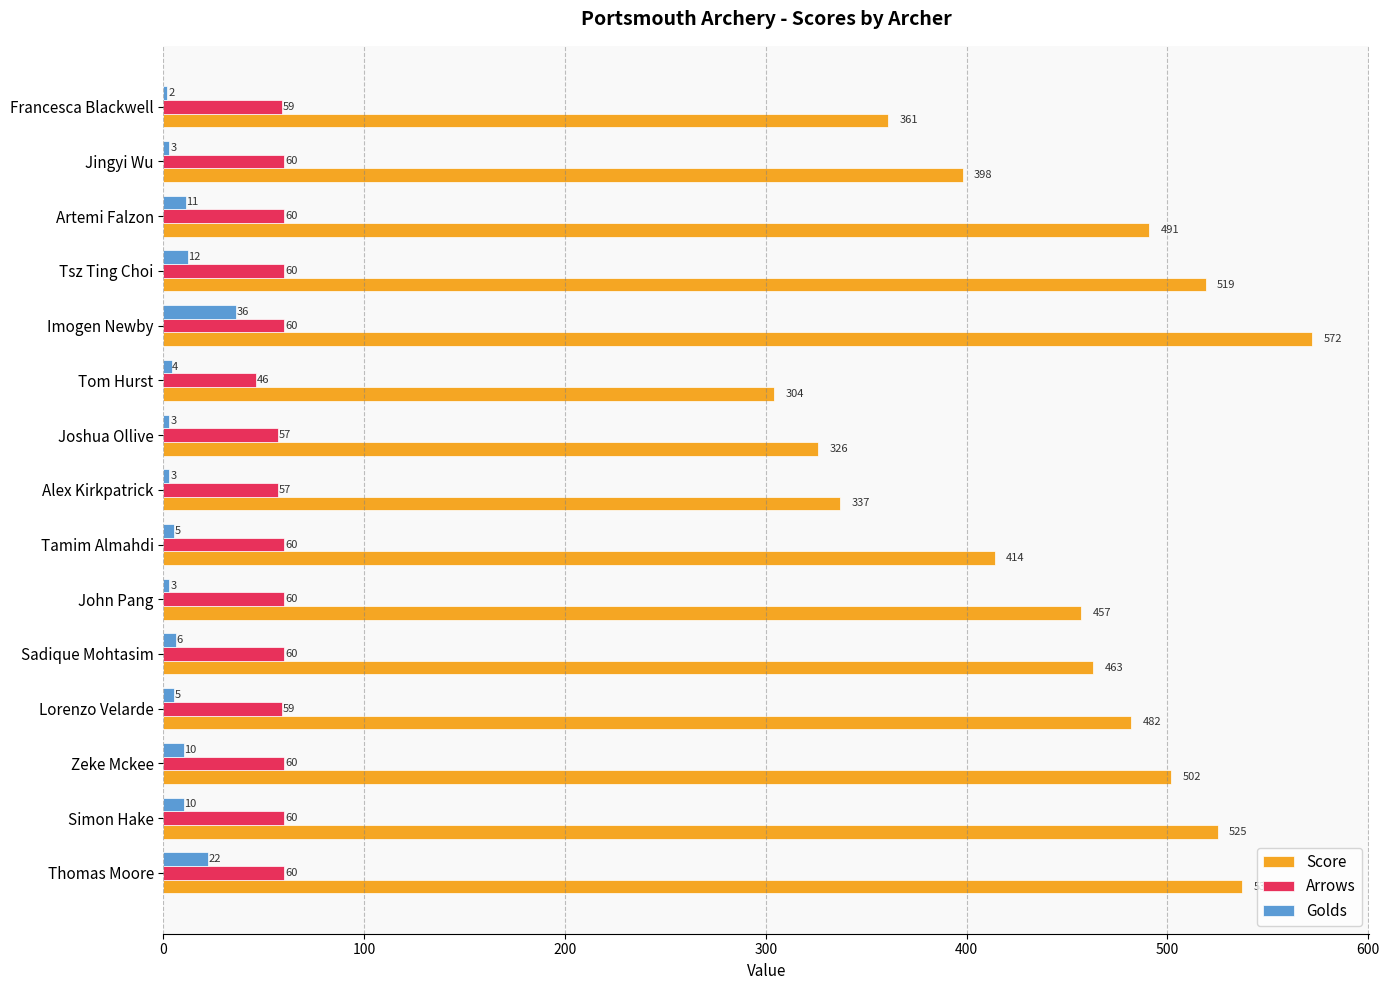

What is the difference between the maximum and minimum values in the Arrows series?

14